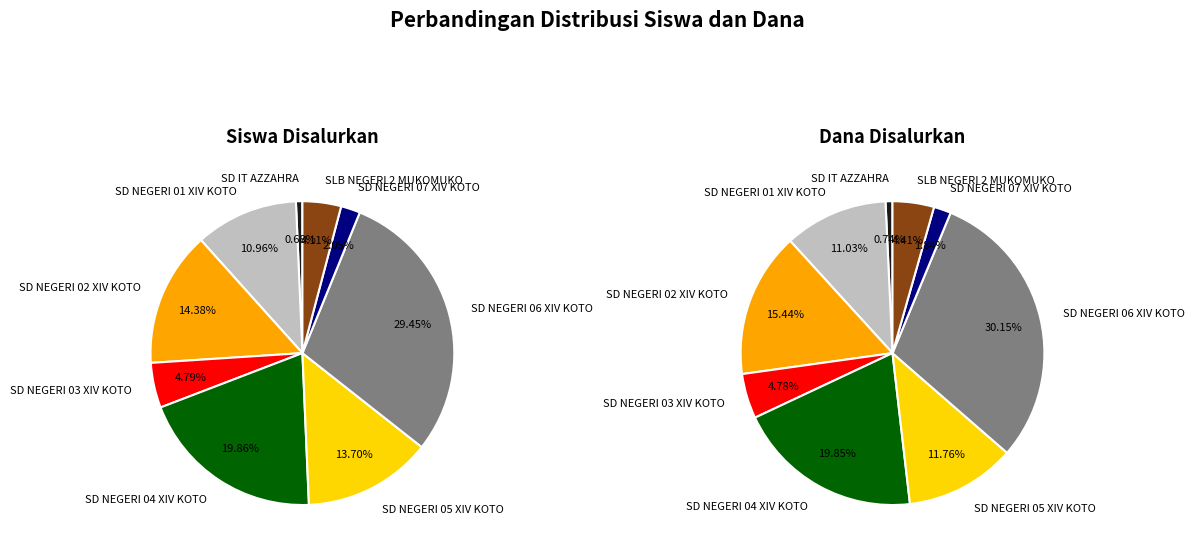

Is SLB NEGERI 2 MUKOMUKO the majority of the pie?

No